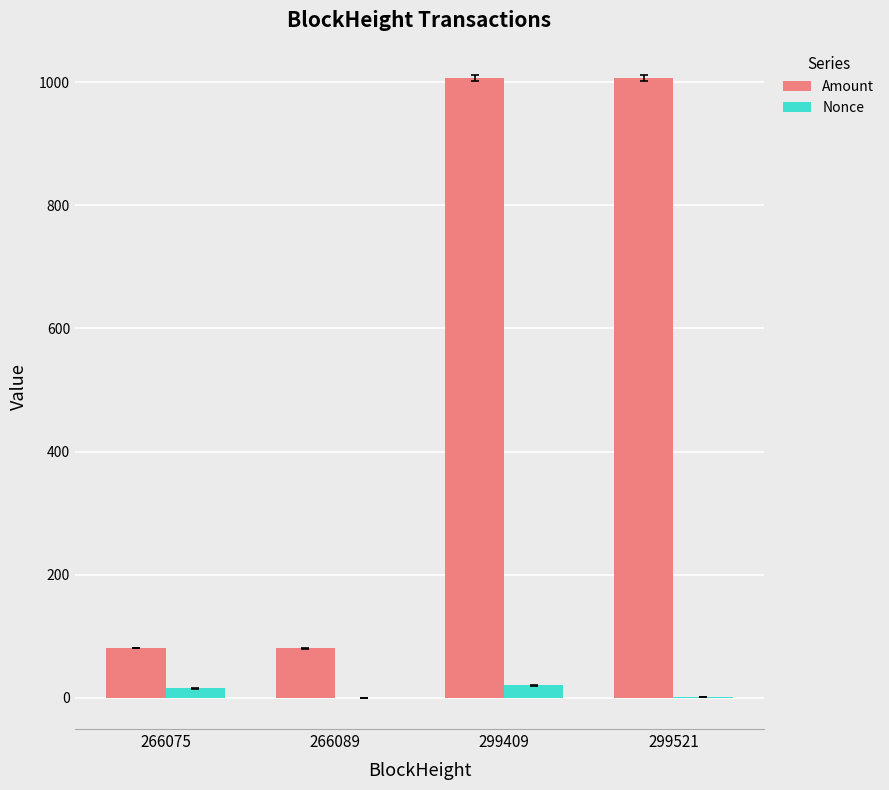

The Amount series shows 1758.3 at 299521. True or false?

False